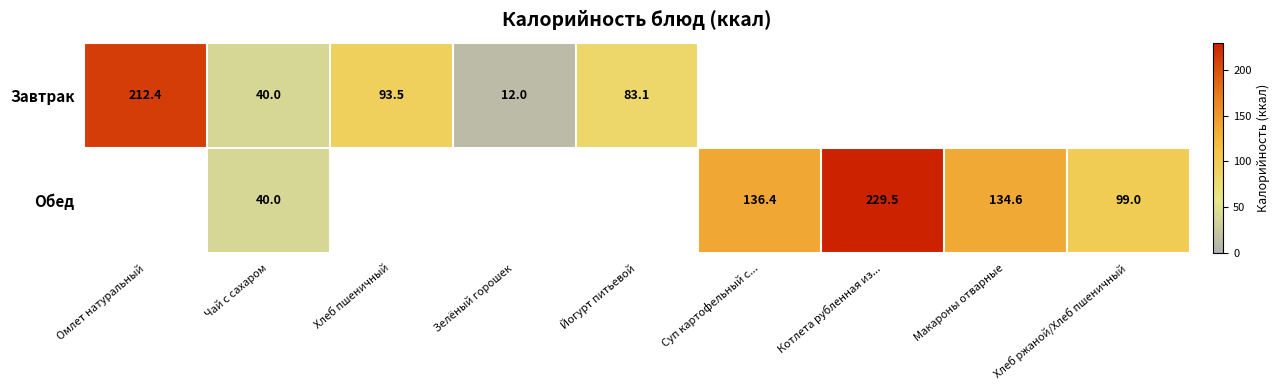

What is the smallest value displayed?

12.0